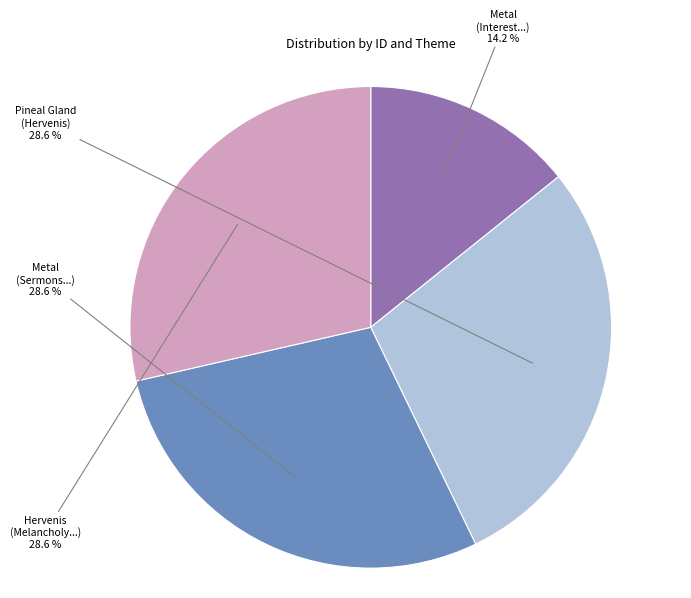

Do Hervenis (Melancholy...) and Metal (Interest...) together represent more than half of the pie?

No